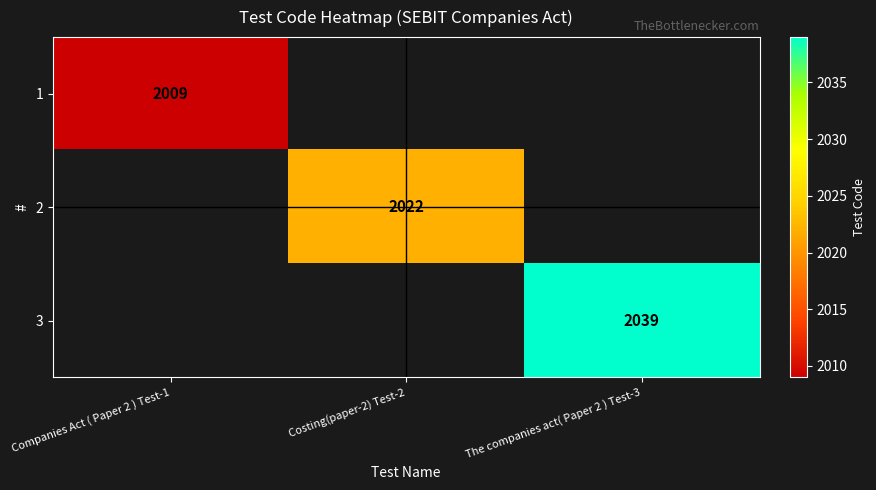

The value of 2 at Costing(paper-2) Test-2 is 410. True or false?

False